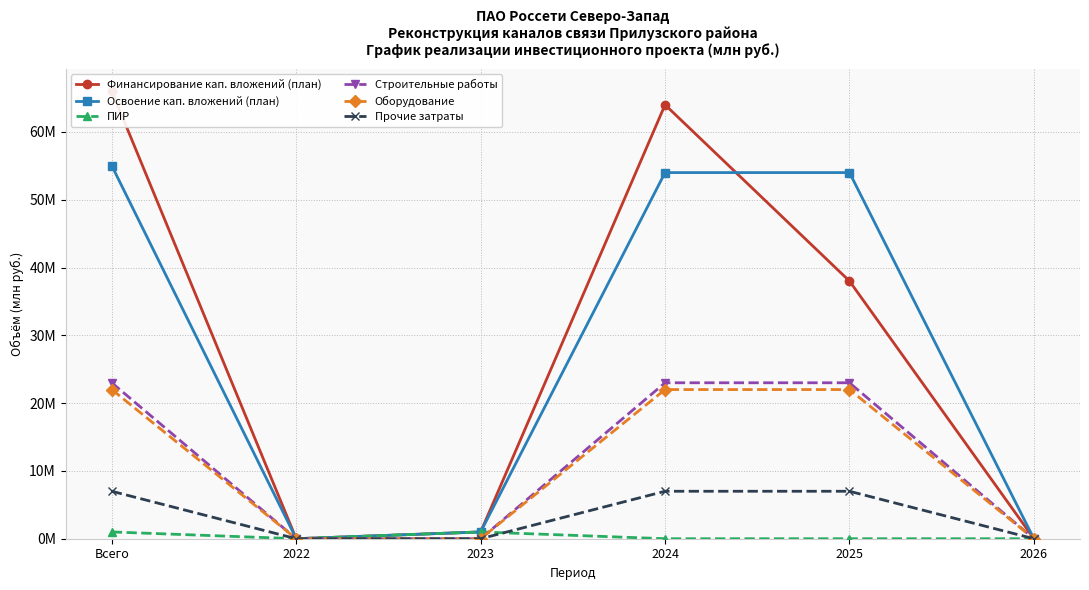

What is the spread (max minus min) of values at 2025?

54